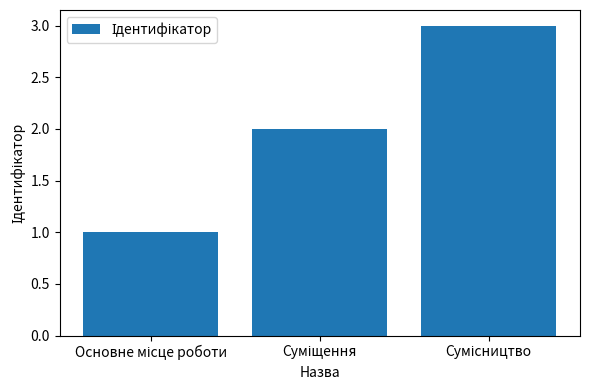

What is the sum of all values?

6